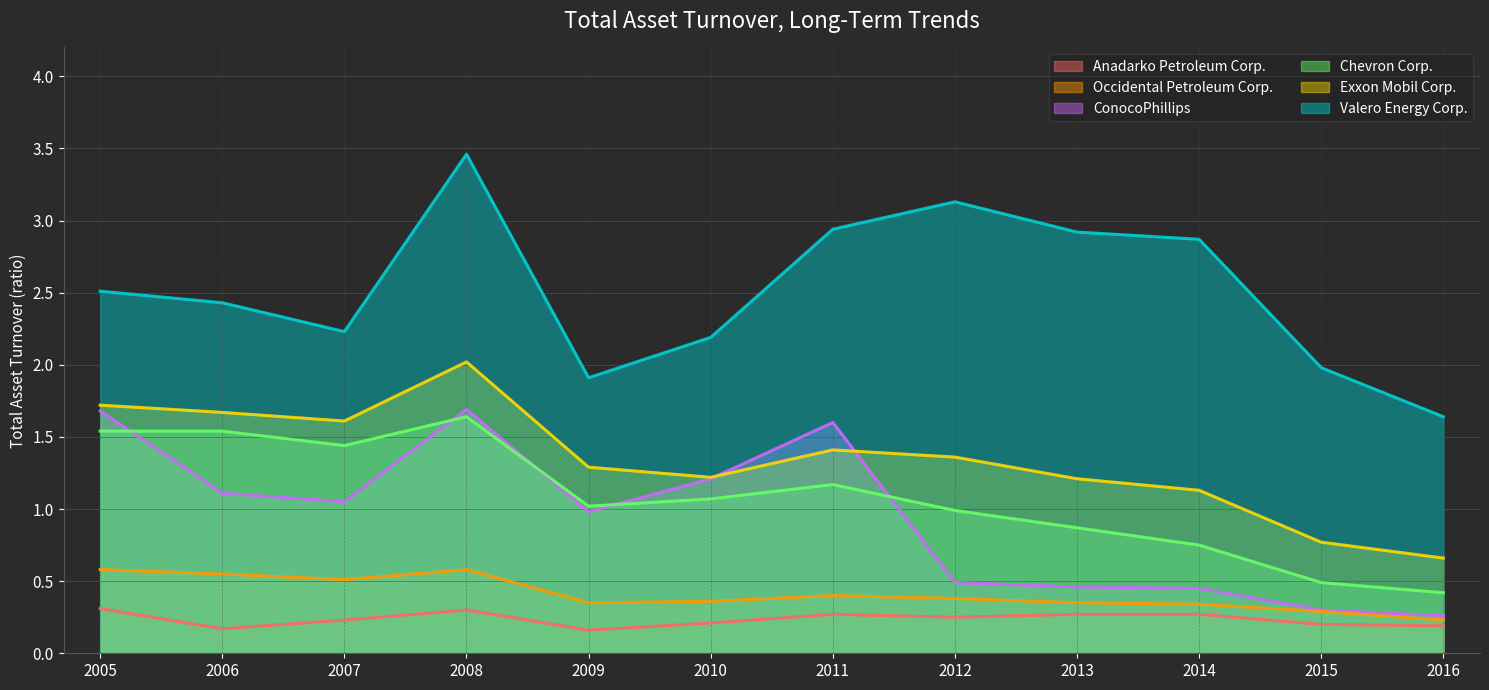

What are all the series names shown in the legend?

Anadarko Petroleum Corp., Occidental Petroleum Corp., ConocoPhillips, Chevron Corp., Exxon Mobil Corp., Valero Energy Corp.